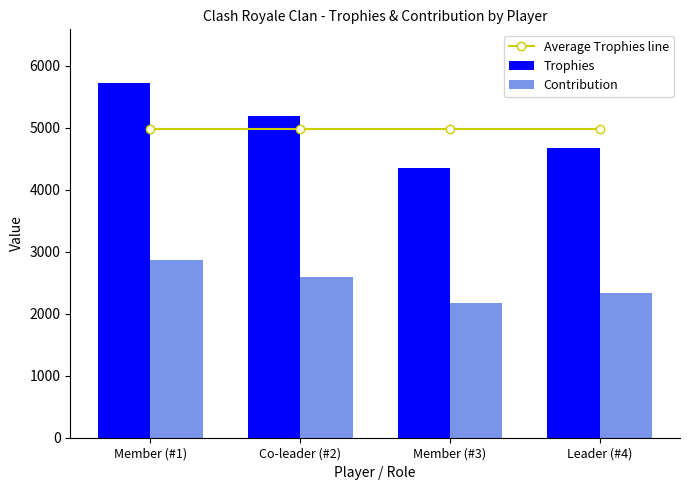

Rank the series at Leader (#4) from highest to lowest value.

Average Trophies line, Trophies, Contribution